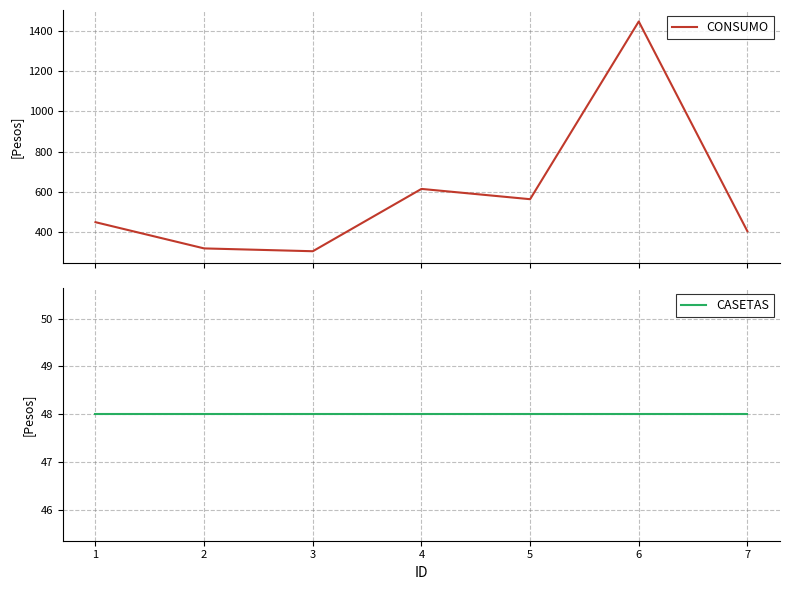

Is it true that CASETAS equals 48 at 4?

True